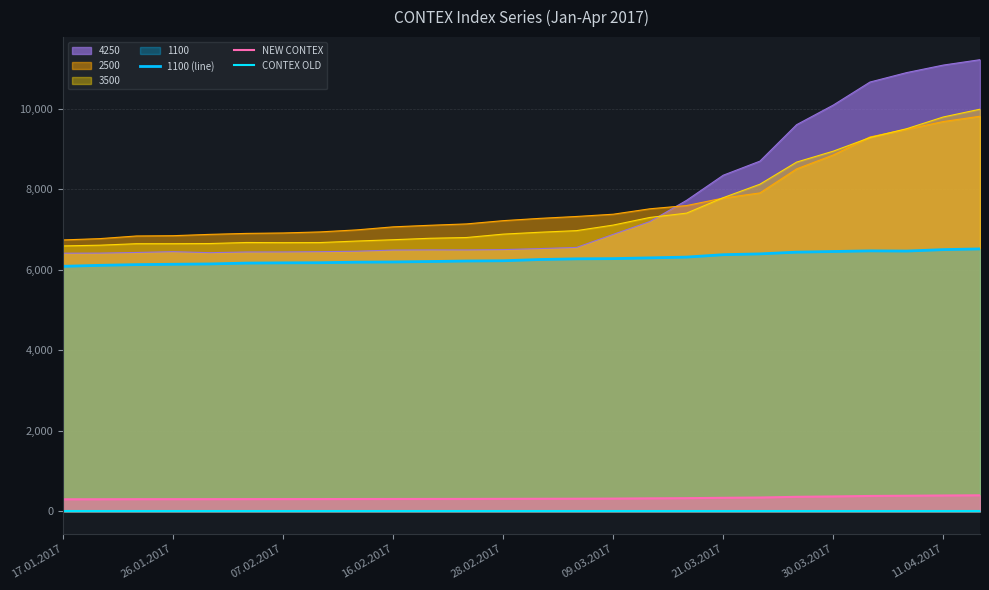

The 3500 series shows 4625.3 at 26.01.2017. True or false?

False